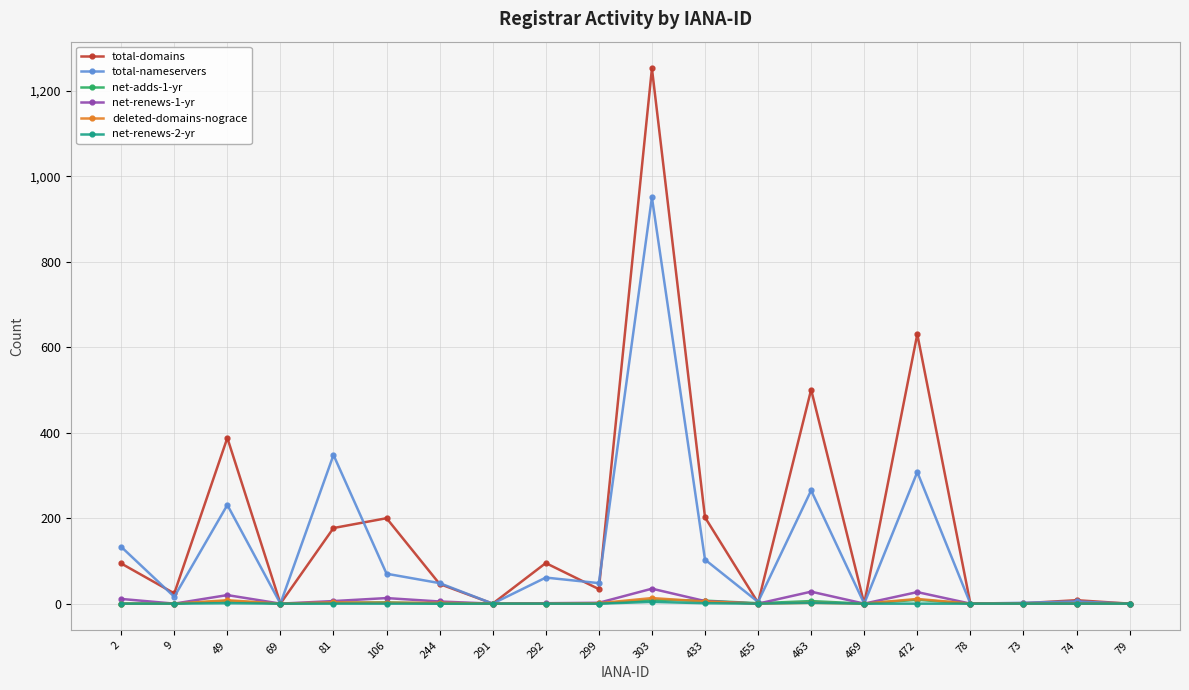

What is the highest value of the net-renews-2-yr series?

4